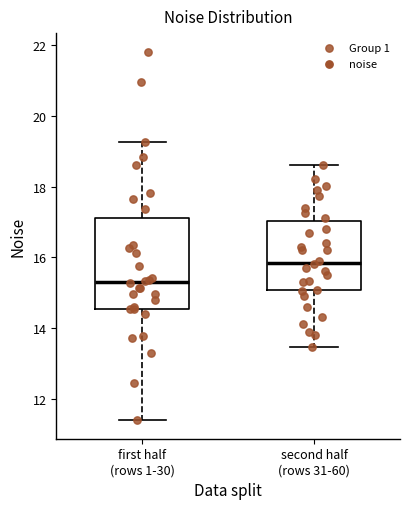

Reading left to right, read every box against the y-axis: the position of its median line, the range the box covers, and the ends of its whiskers. The values are not printed on the chart, so give them approximately, as read against the axis.

first half (rows 1-30): median 15.2, box 14.6 to 17.2, whiskers 11.4 to 19.2
second half (rows 31-60): median 15.8, box 15.0 to 17.0, whiskers 13.4 to 18.6